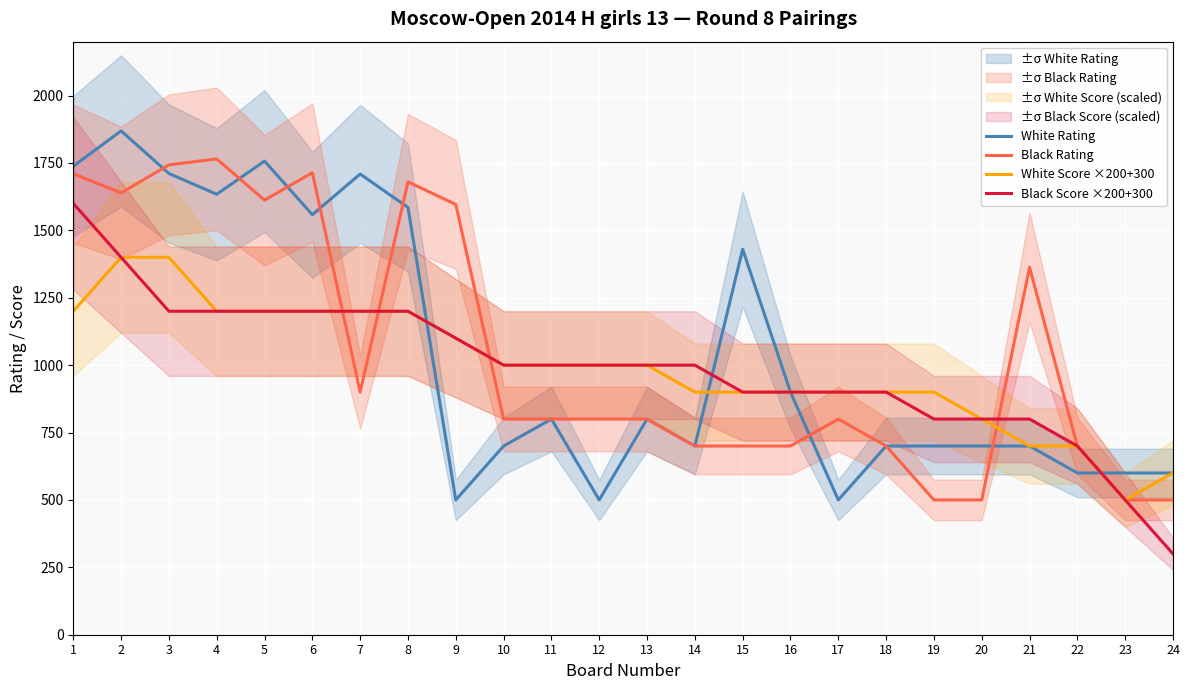

Reading left to right, list all the values displayed in this chart.

White Rating: 1738	1869	1711	1634	1757	1558	1709	1585	500	700	800	500	800	700	1430	900	500	700	700	700	700	600	600	600
Black Rating: 1710	1639	1743	1765	1612	1714	900	1680	1596	800	800	800	800	700	700	700	800	700	500	500	1363	700	500	500
White Score ×200+300: 1200	1400	1400	1200	1200	1200	1200	1200	1100	1000	1000	1000	1000	900	900	900	900	900	900	800	700	700	500	600
Black Score ×200+300: 1600	1400	1200	1200	1200	1200	1200	1200	1100	1000	1000	1000	1000	1000	900	900	900	900	800	800	800	700	500	300